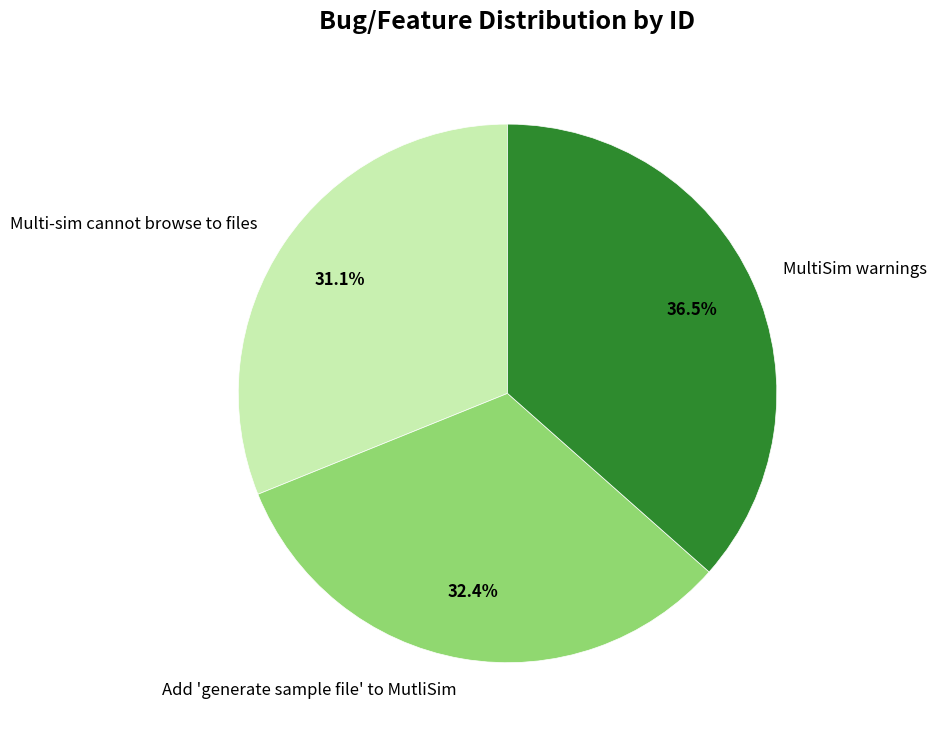

How many segments does this pie chart have?

3